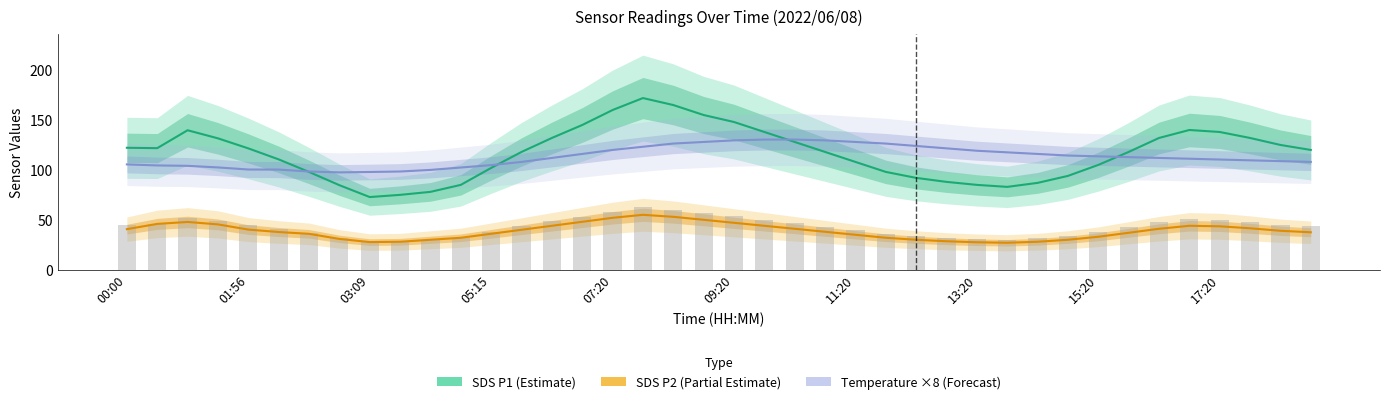

At how many categories does at least one series exceed 115?

30